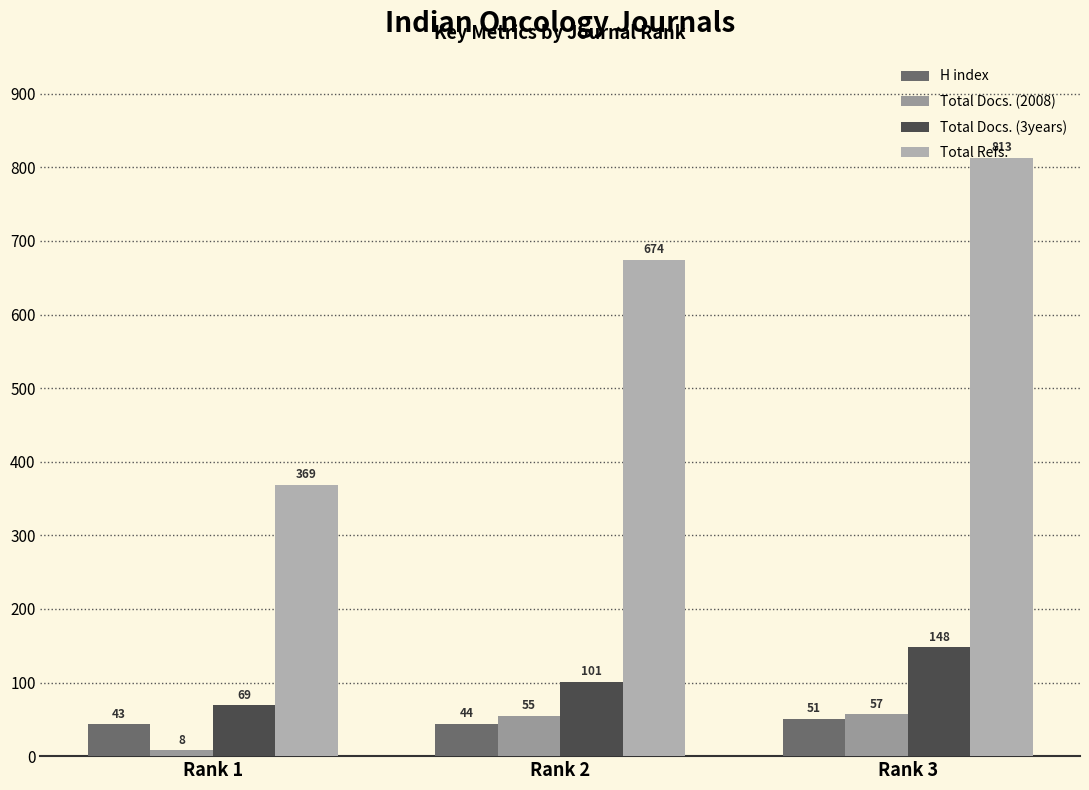

Which series has the largest total across all categories?

Total Refs.